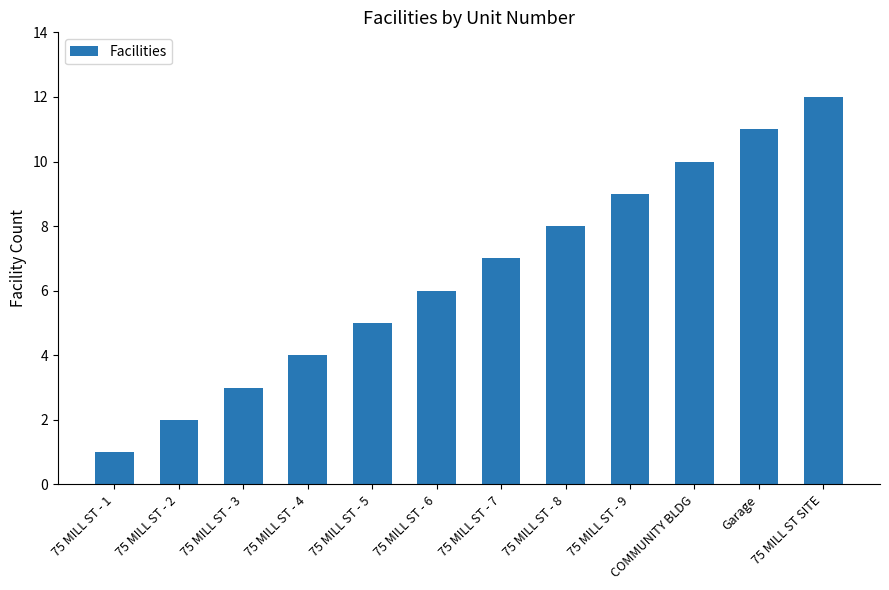

How many bars are there in total?

12